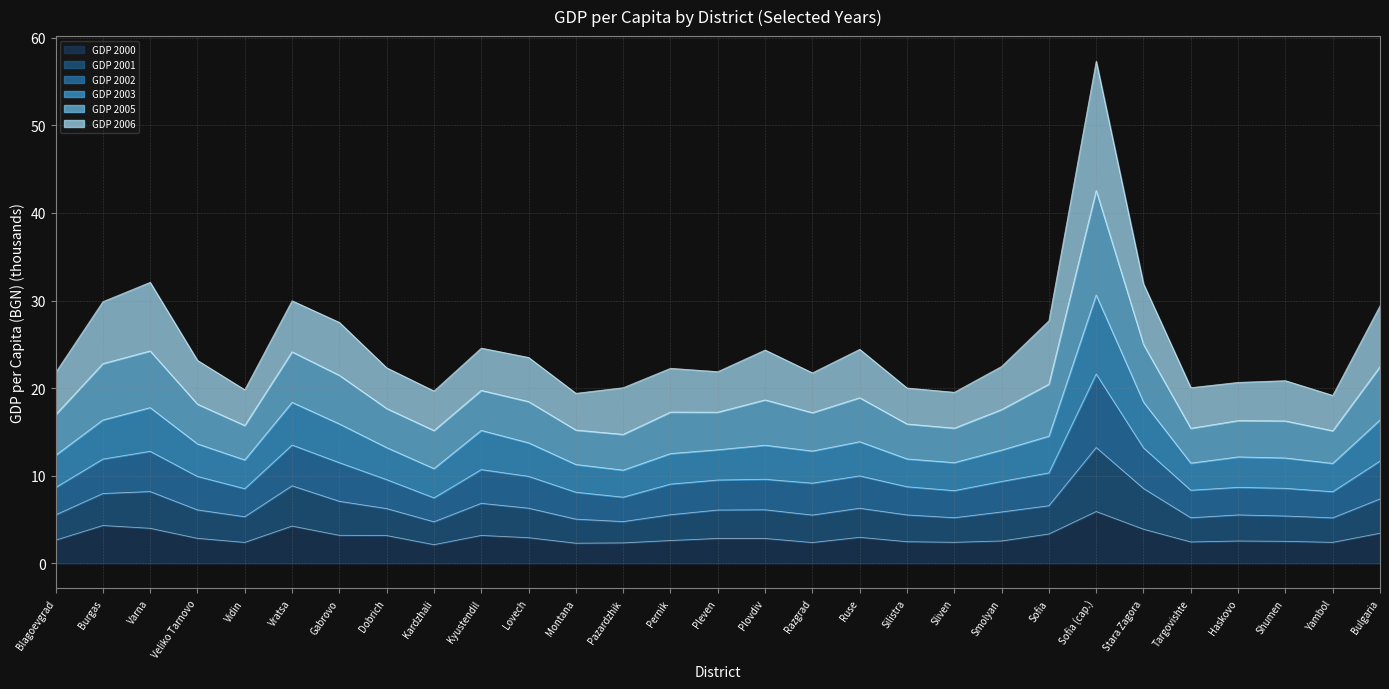

How many lines are shown in the chart?

6